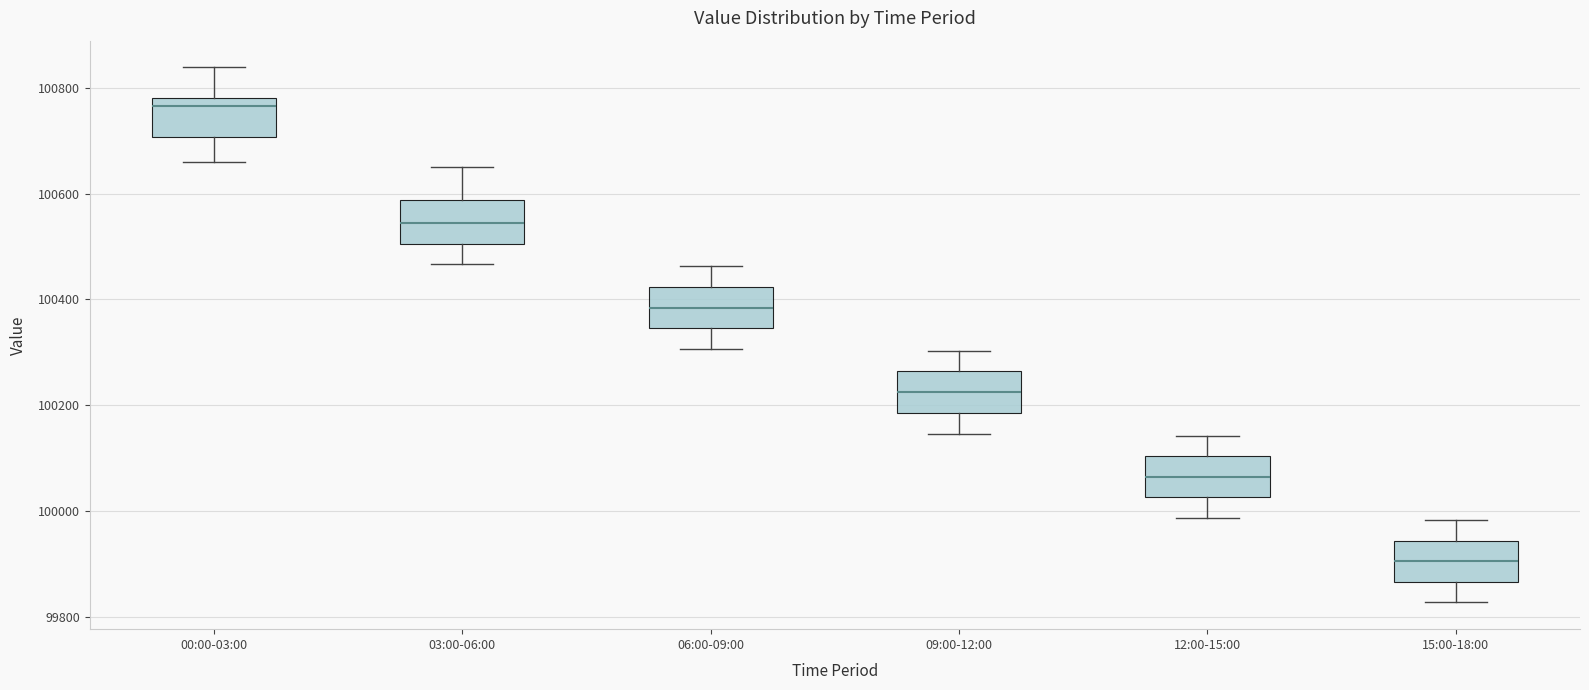

Reading left to right, read every box against the y-axis: the position of its median line, the range the box covers, and the ends of its whiskers. The values are not printed on the chart, so give them approximately, as read against the axis.

00:00-03:00: median 100760, box 100700 to 100780, whiskers 100660 to 100840
03:00-06:00: median 100540, box 100500 to 100580, whiskers 100460 to 100660
06:00-09:00: median 100380, box 100340 to 100420, whiskers 100300 to 100460
09:00-12:00: median 100220, box 100180 to 100260, whiskers 100140 to 100300
12:00-15:00: median 100060, box 100020 to 100100, whiskers 99980 to 100140
15:00-18:00: median 99900, box 99860 to 99940, whiskers 99820 to 99980